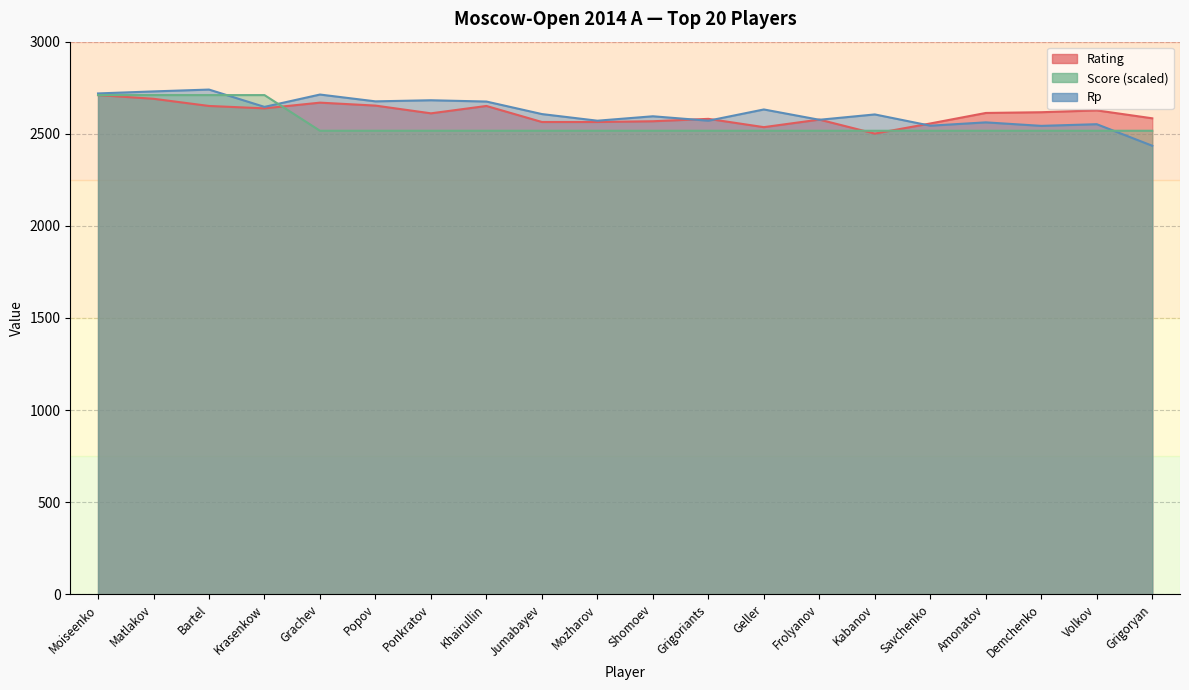

True or false: Rp has more than 2 points higher than both neighbors.

True